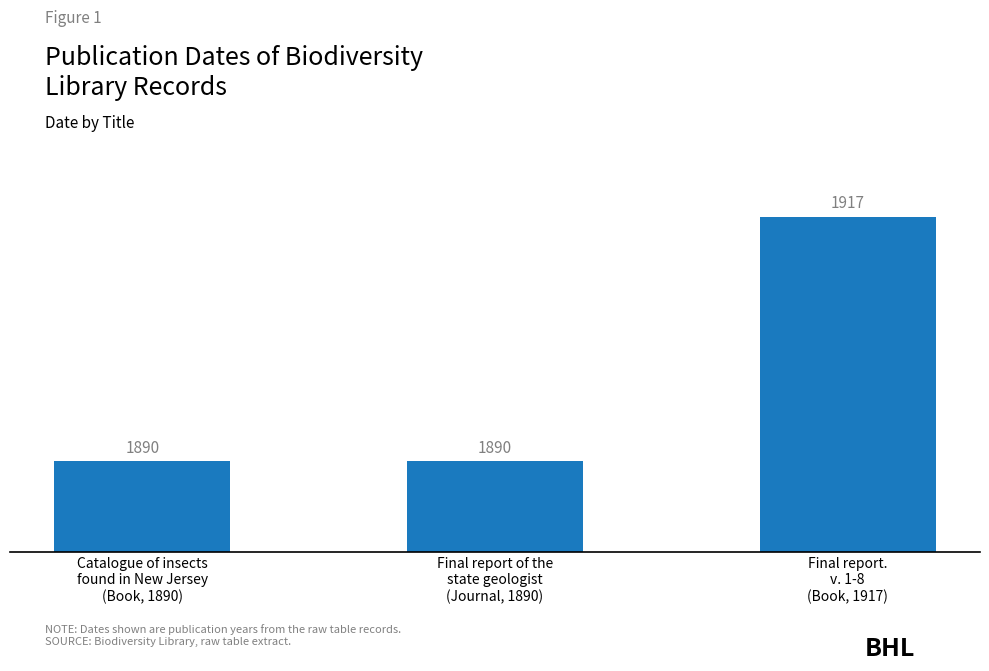

What position from the left is Final report.
v. 1-8
(Book, 1917)?

3